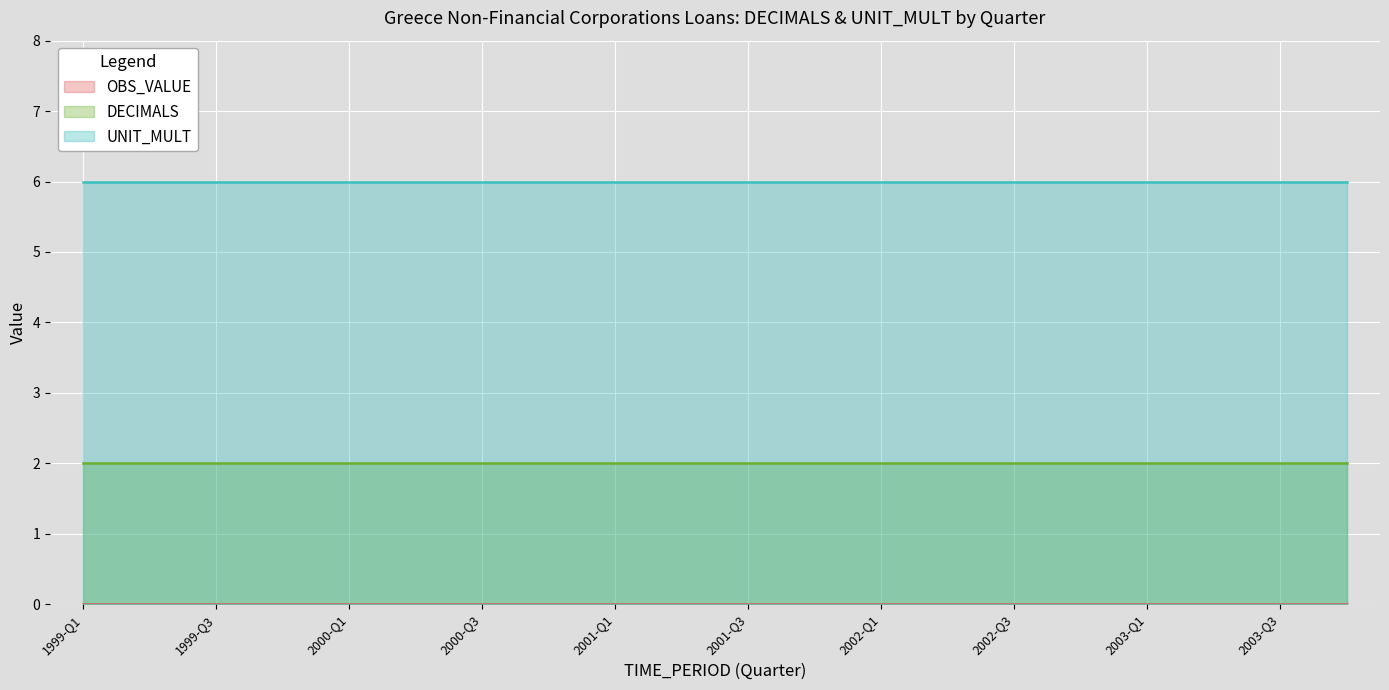

At which category is the sum across all series the highest?

1999-Q1